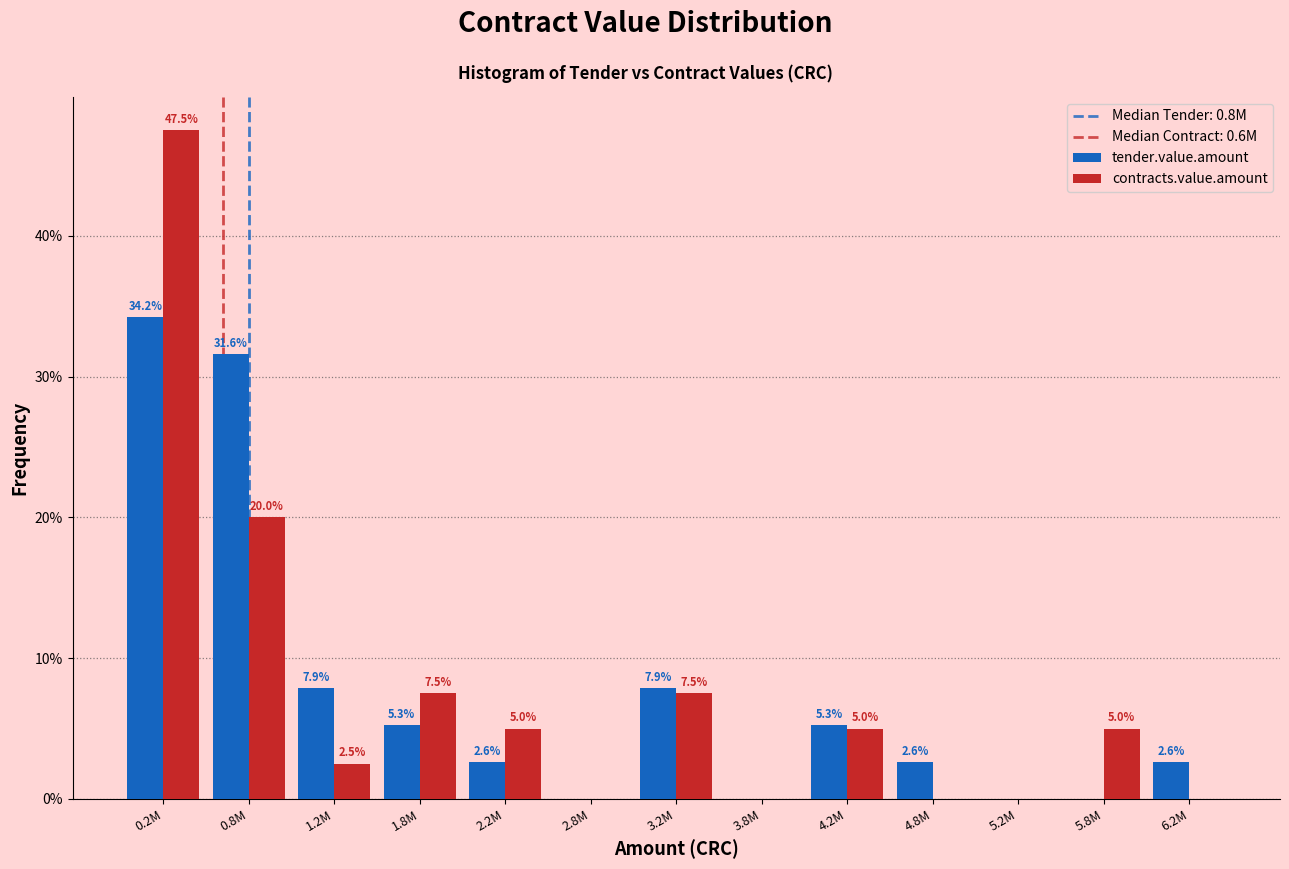

Reading right to left, list all the values displayed in this chart.

tender.value.amount: 6.2M=2.6	5.8M=0.0	5.2M=0.0	4.8M=2.6	4.2M=5.3	3.8M=0.0	3.2M=7.9	2.8M=0.0	2.2M=2.6	1.8M=5.3	1.2M=7.9	0.8M=31.6	0.2M=34.2
contracts.value.amount: 6.2M=0.0	5.8M=5.0	5.2M=0.0	4.8M=0.0	4.2M=5.0	3.8M=0.0	3.2M=7.5	2.8M=0.0	2.2M=5.0	1.8M=7.5	1.2M=2.5	0.8M=20.0	0.2M=47.5